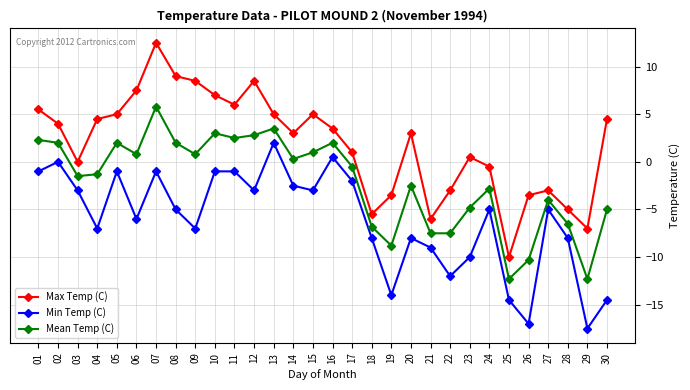

Which series changed the most between 04 and 07?

Max Temp (C)